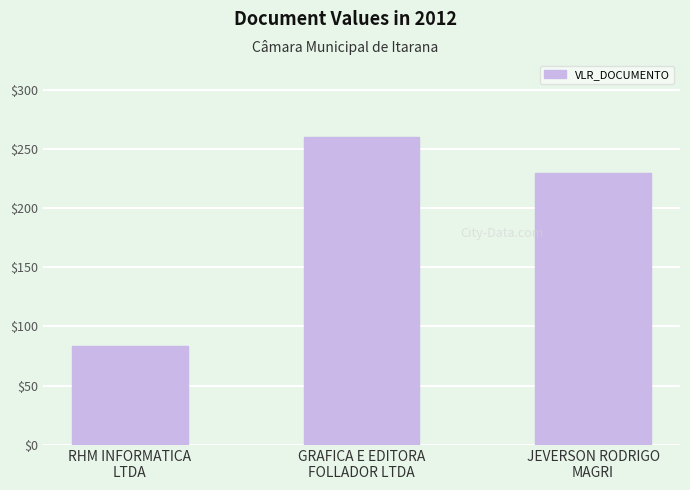

What is the approximate value at GRAFICA E EDITORA
FOLLADOR LTDA?

260.0